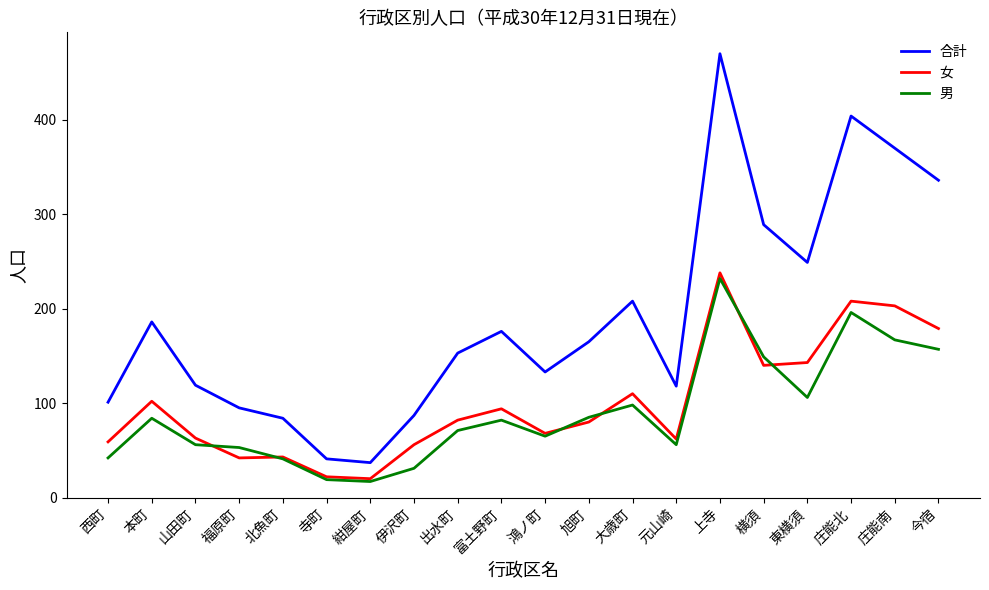

Rank the series by their maximum value, from highest to lowest.

合計, 女, 男